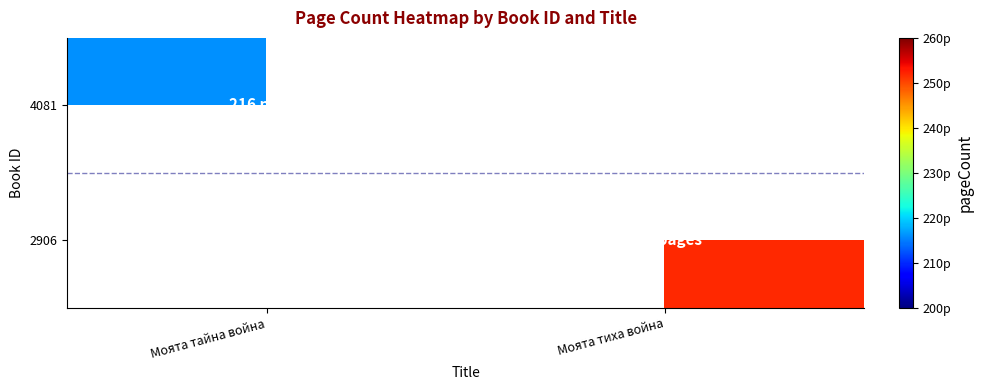

At which label is 4081 closest to 216?

Моята тайна война